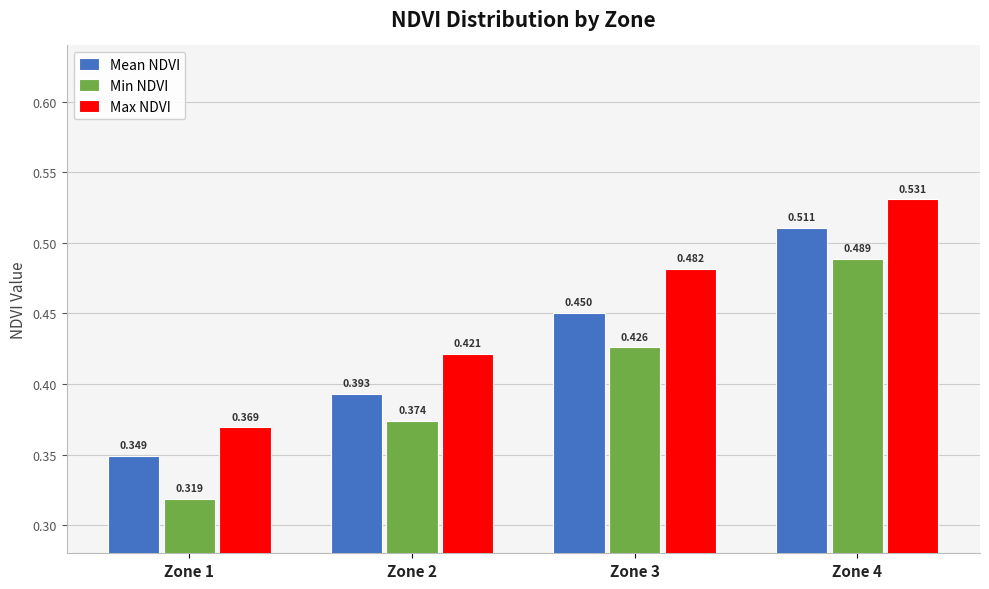

Which series changed the most between Zone 2 and Zone 4?

Mean NDVI